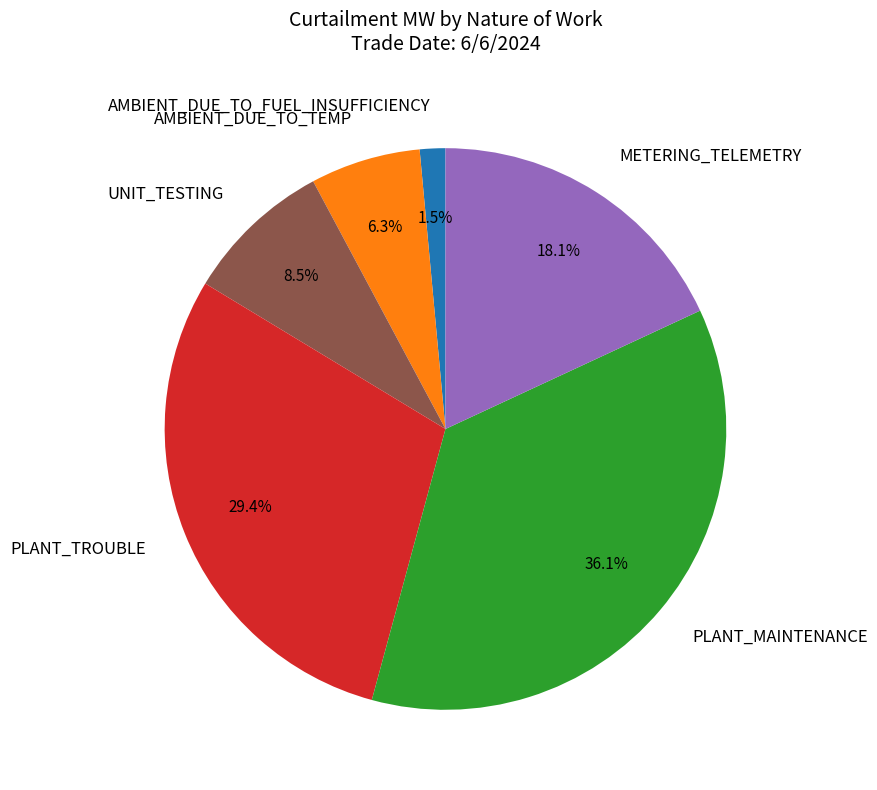

Does METERING_TELEMETRY represent more than half of the total?

No